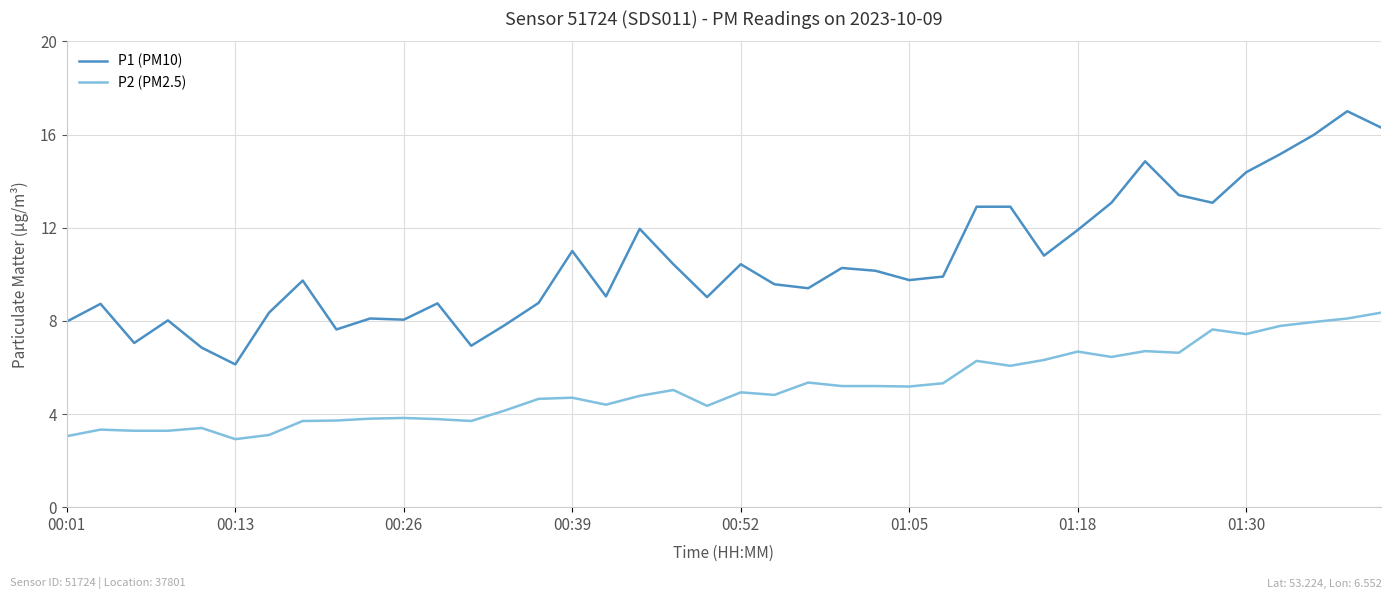

Rank the series by their maximum value, from highest to lowest.

P1 (PM10), P2 (PM2.5)